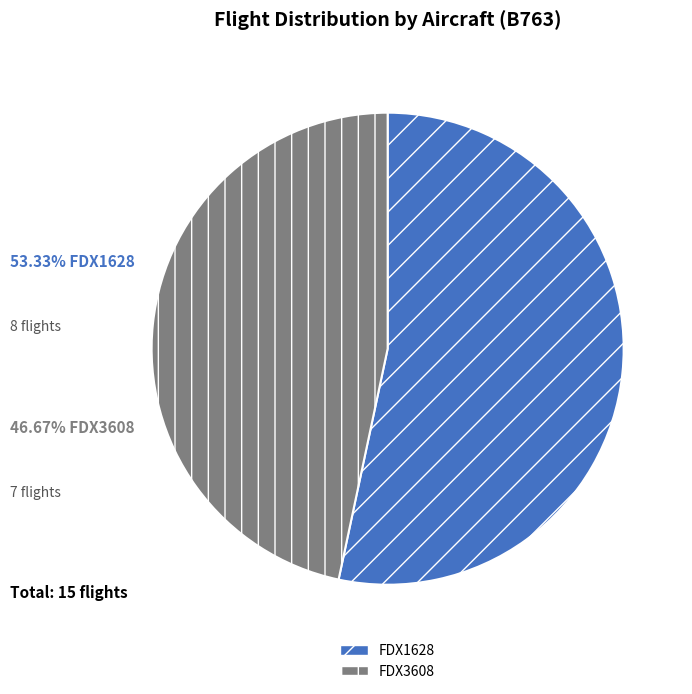

Approximately how many times larger is the value at FDX3608 compared to FDX1628?

0.9